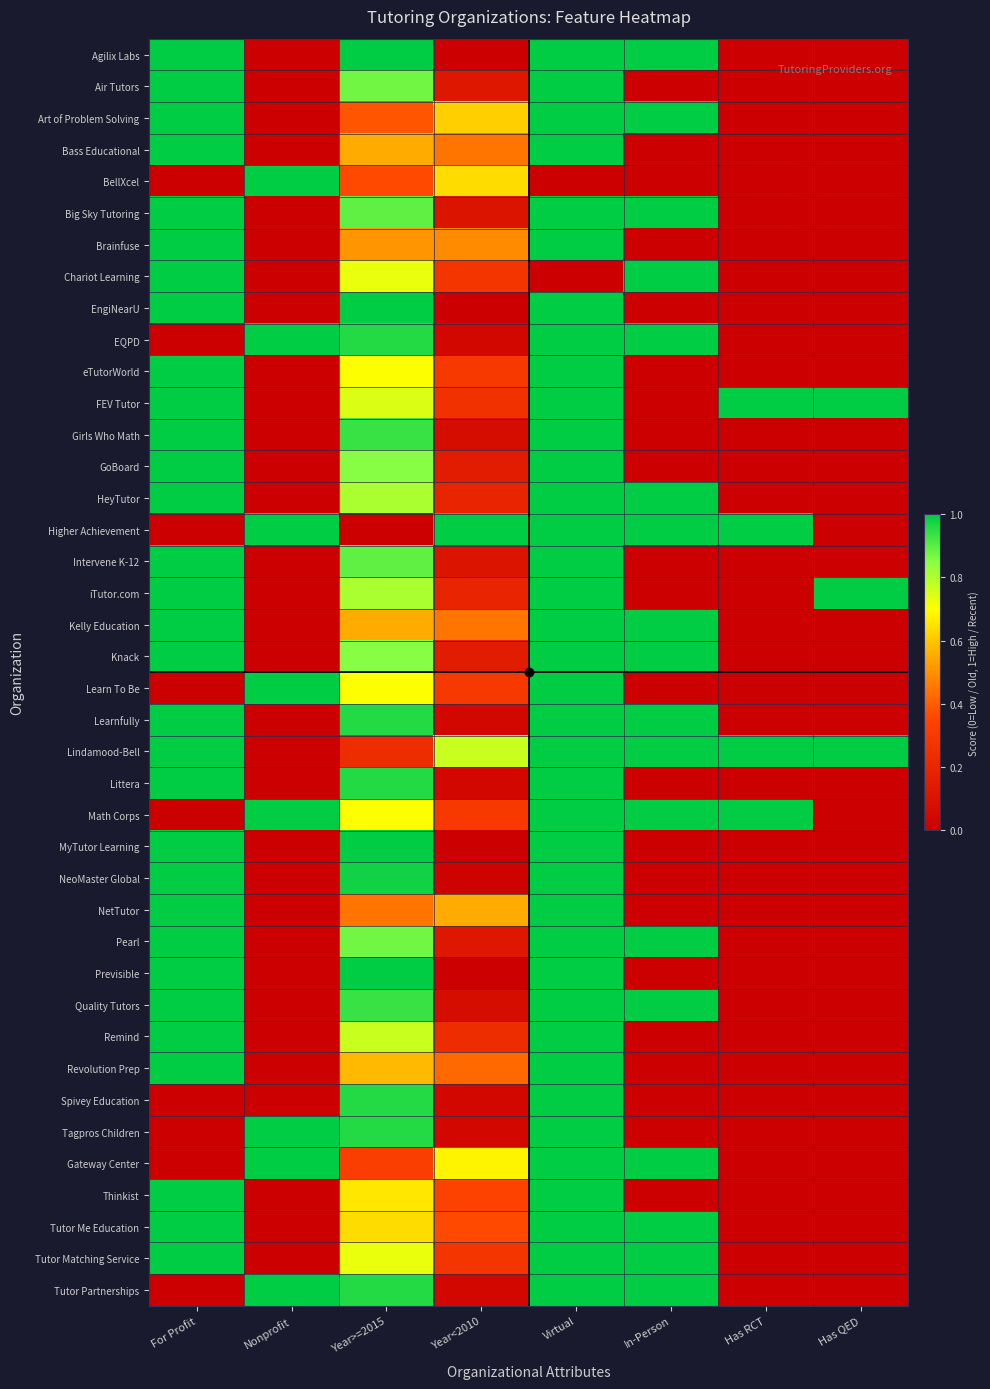

Which series has the largest total across all categories?

Lindamood-Bell